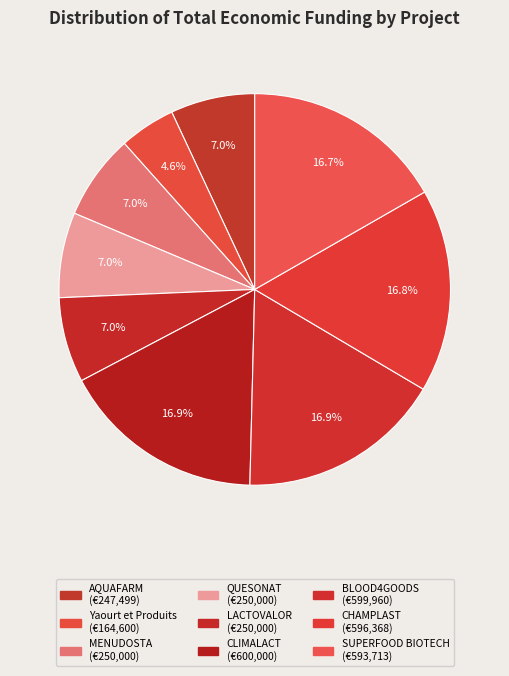

Is there any slice that represents more than half of the pie?

No